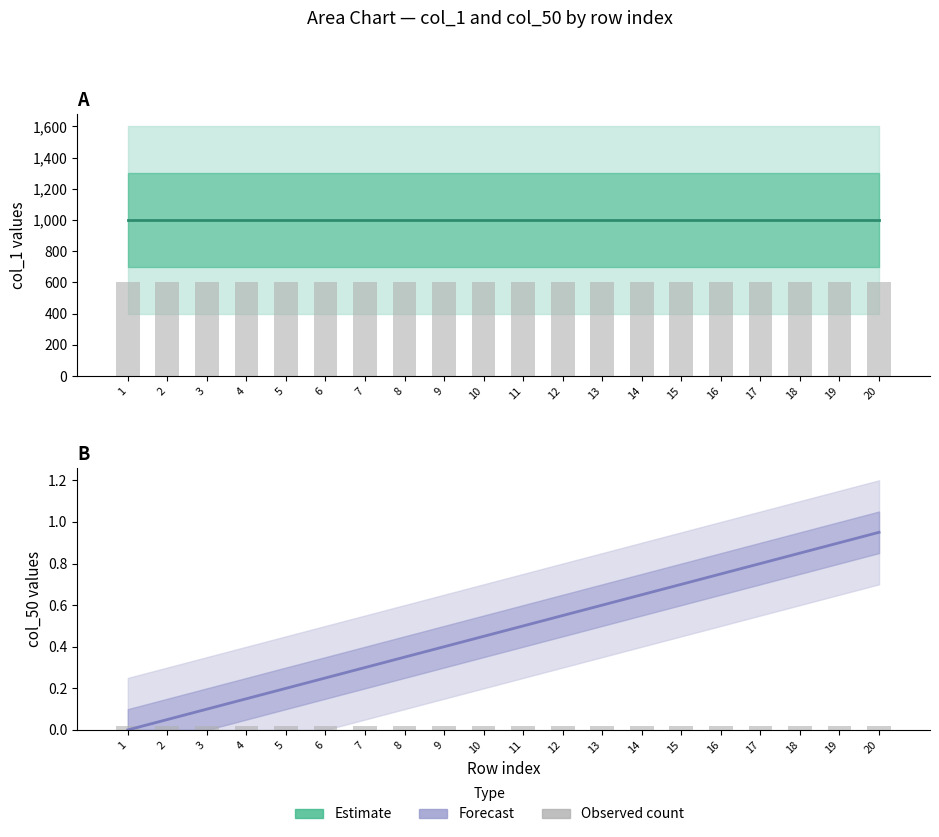

List the labels in order of Forecast value, smallest first.

1, 2, 3, 4, 5, 6, 7, 8, 9, 10, 11, 12, 13, 14, 15, 16, 17, 18, 19, 20